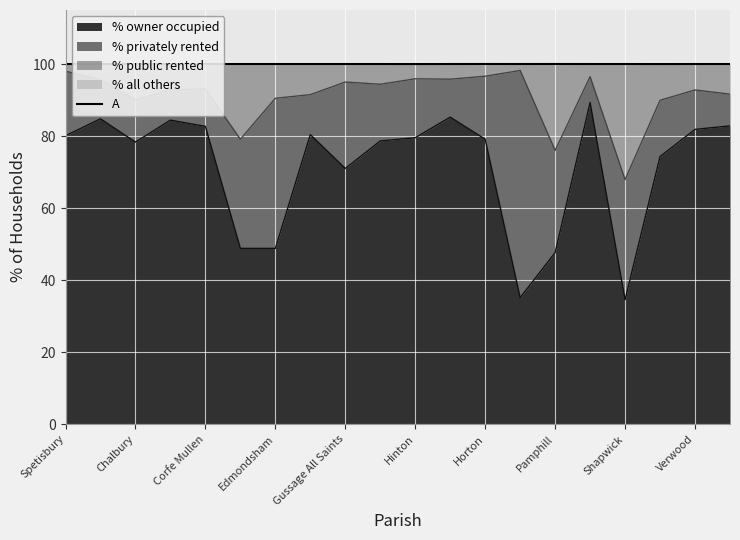

What value does the % owner occupied series have at Shapwick?

34.6